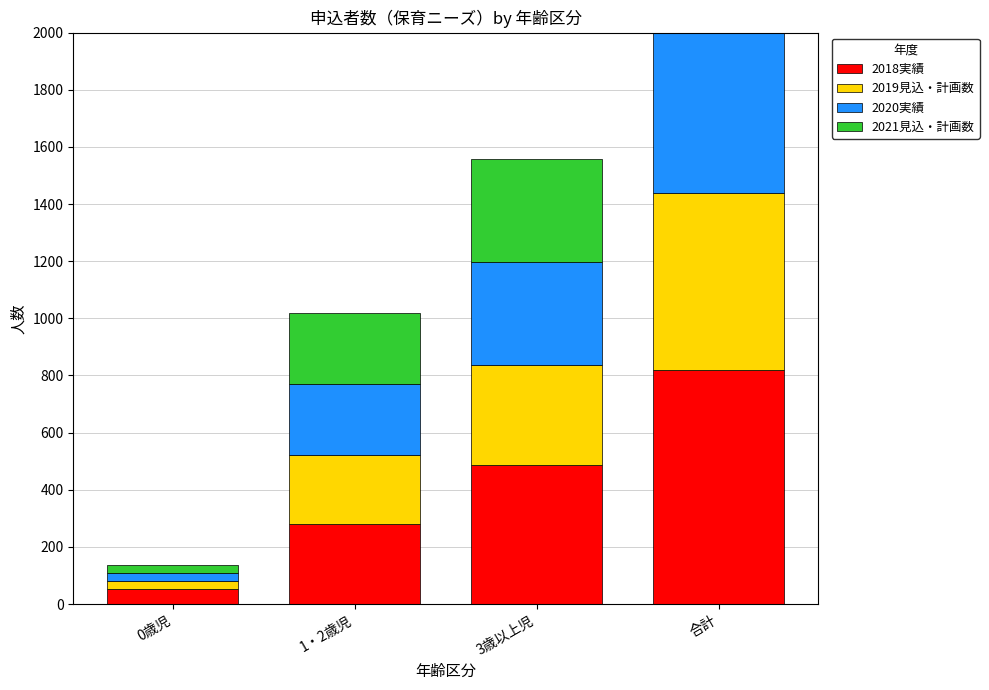

What is the difference between the maximum and minimum values in the 2019見込・計画数 series?

589